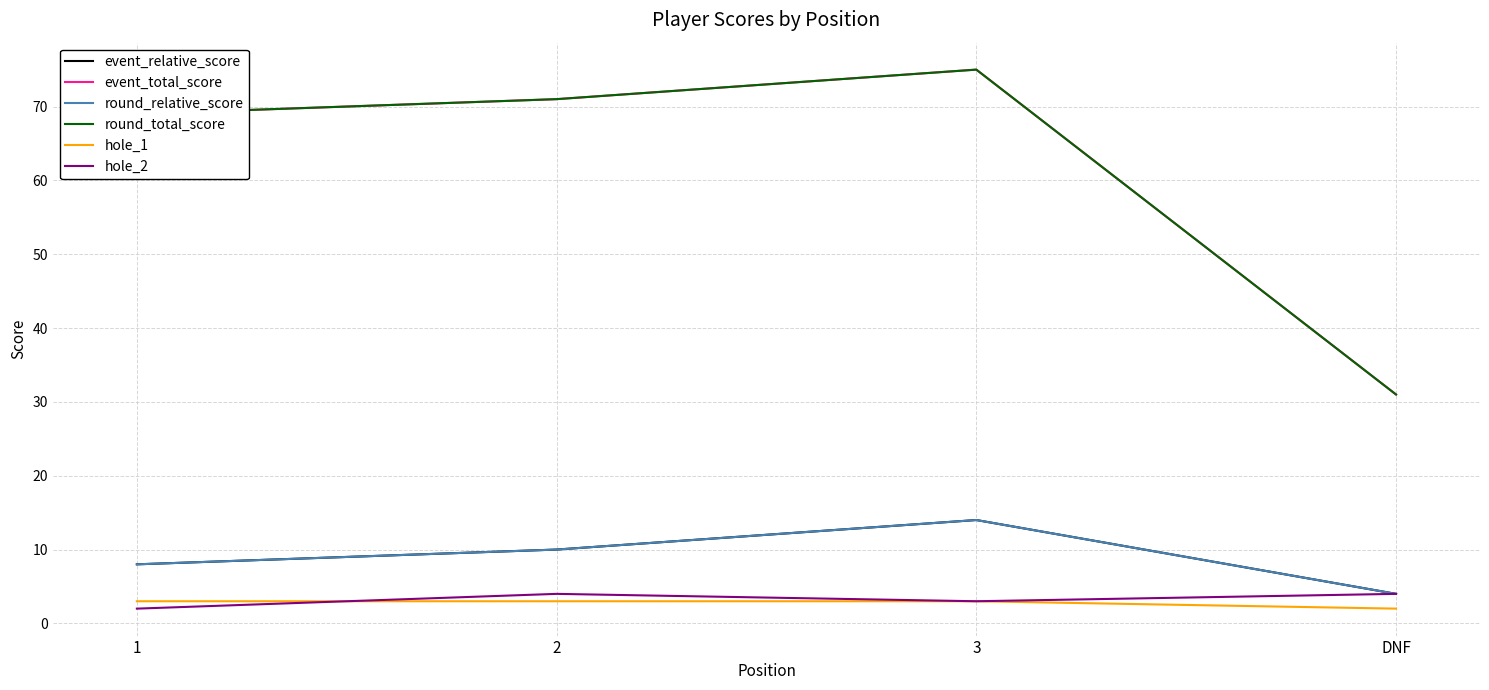

Which has a higher value, 1 or 3?

3